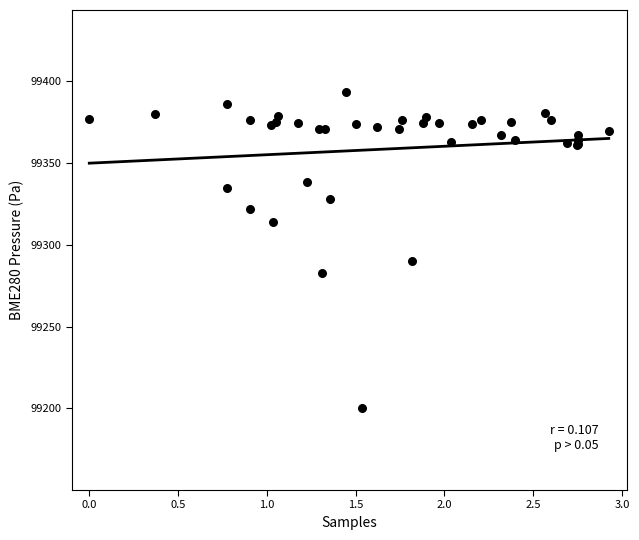

What Y value in the scatter plot is closest to 99296?

99289.8